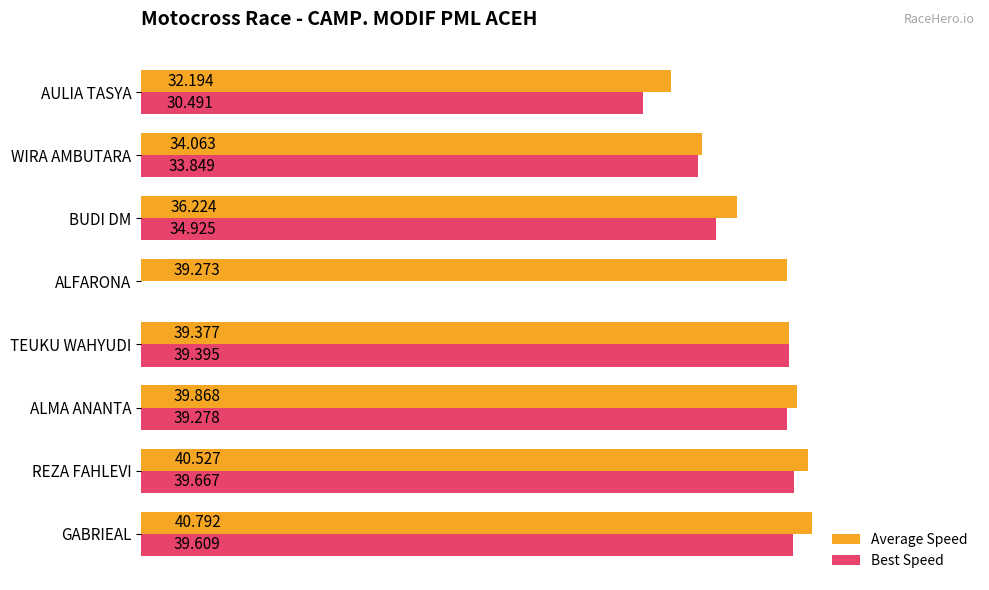

Where is Best Speed nearest to the value 19?

AULIA TASYA